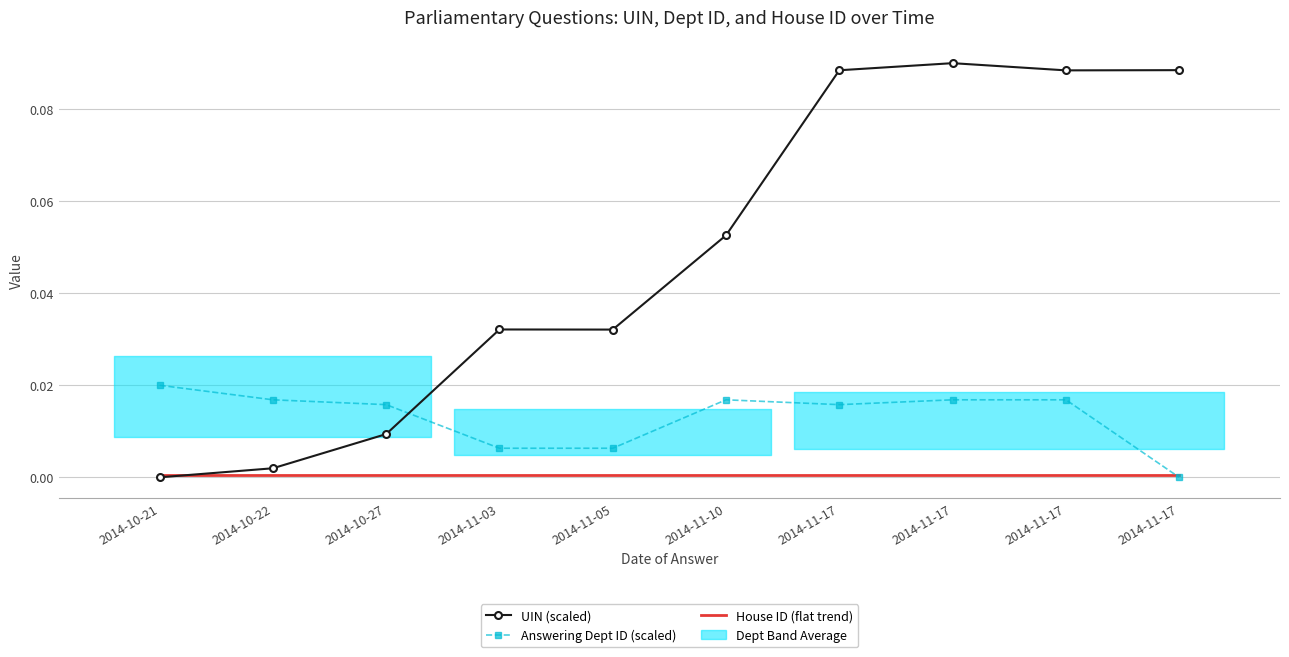

Between which two adjacent categories do House ID (flat trend) and UIN (scaled) first intersect?

2014-10-21 and 2014-10-22